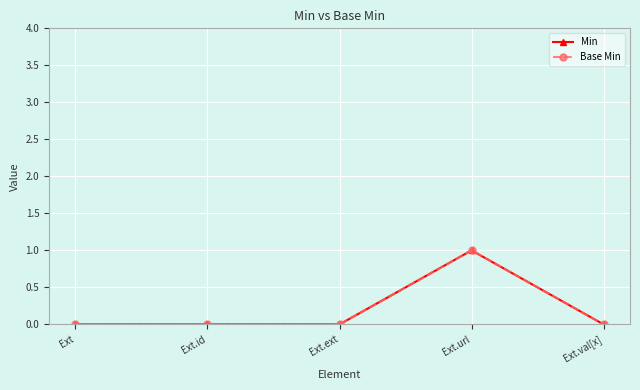

At how many categories does at least one series exceed 0?

1